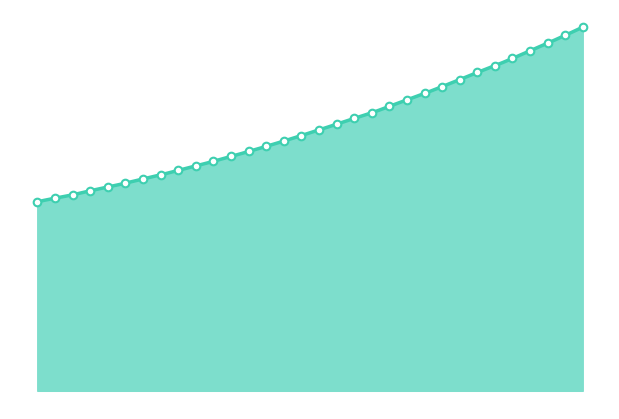

Which has a higher value, 221.8812 or 218.0596?

221.8812